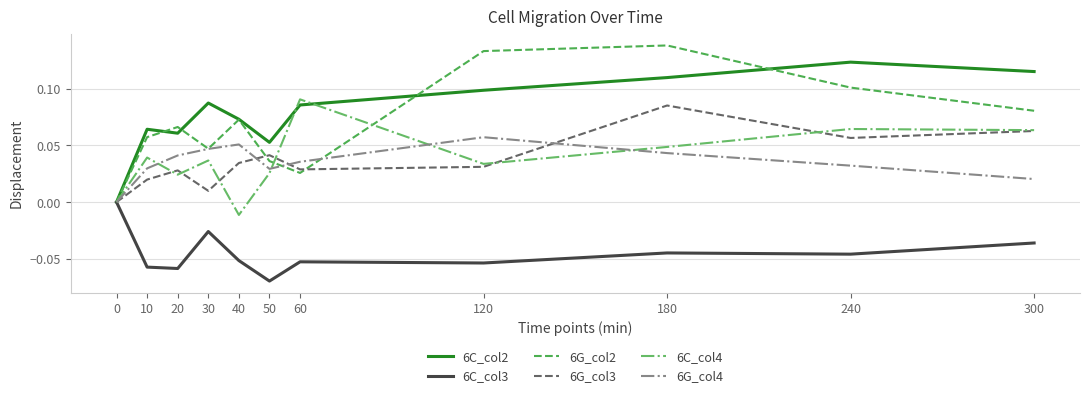

At which category is the sum across all series the highest?

180